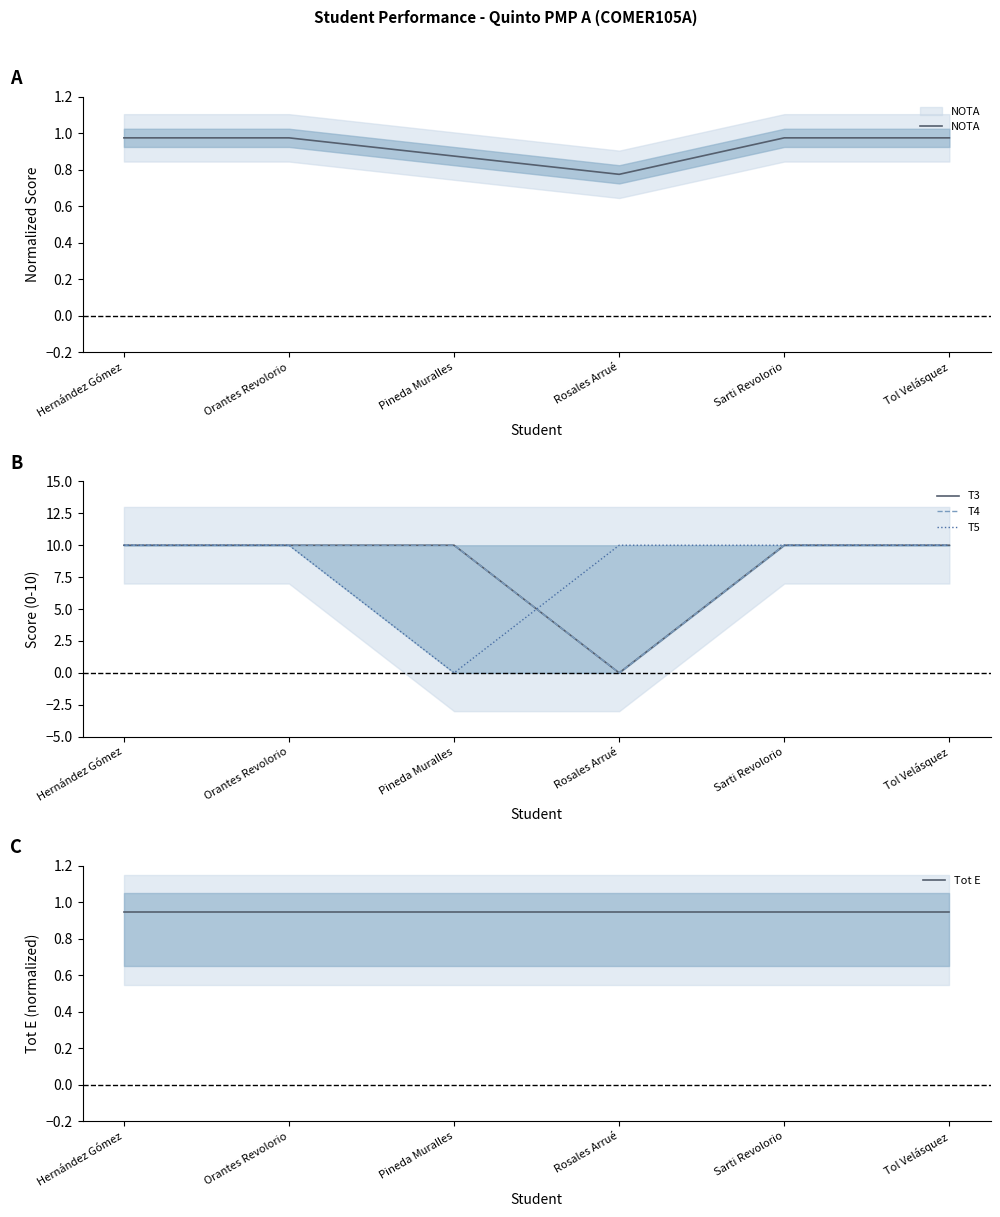

Which series has the widest spread of values?

T3